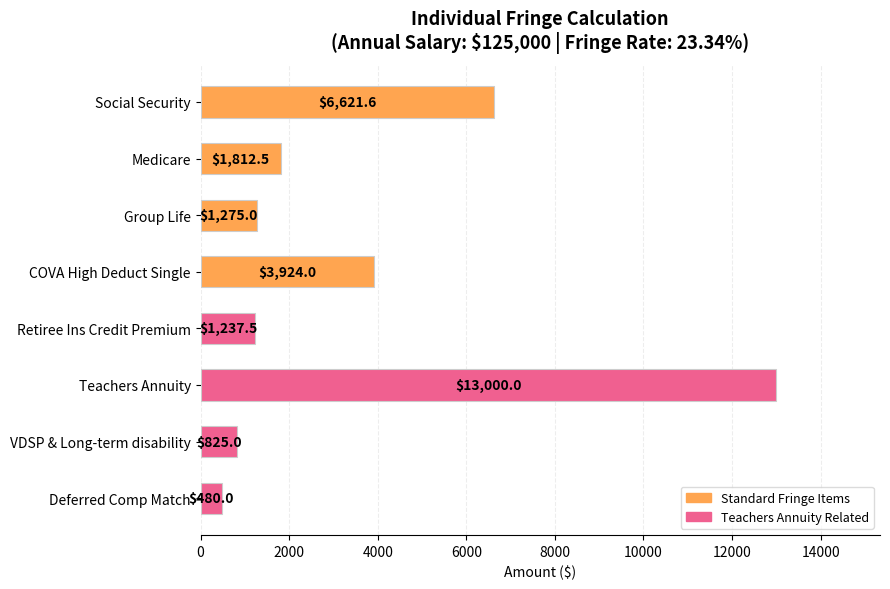

What is the minimum value shown in the chart?

480.0